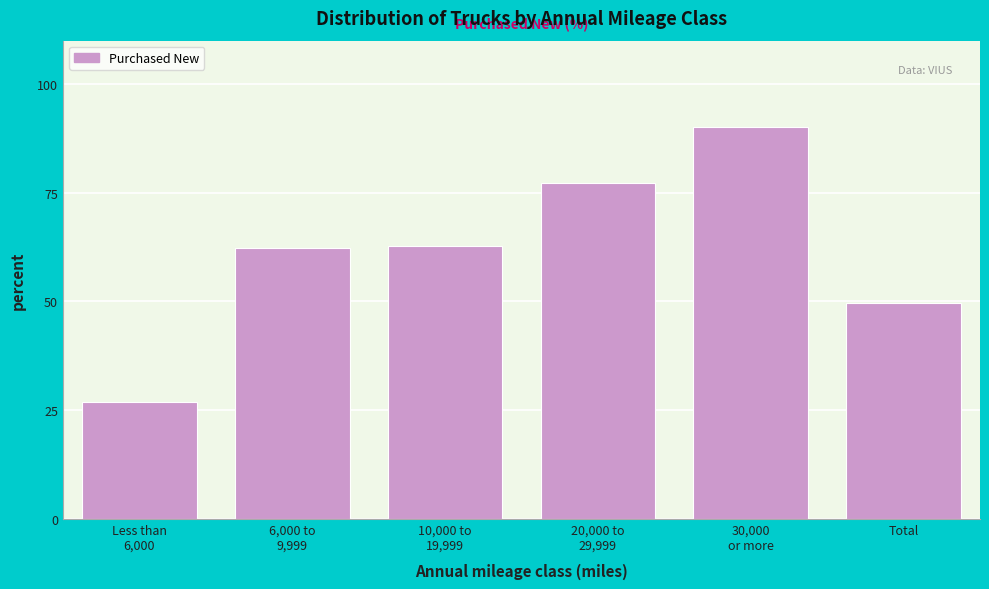

Is it true that the value at Total is 49.6?

True